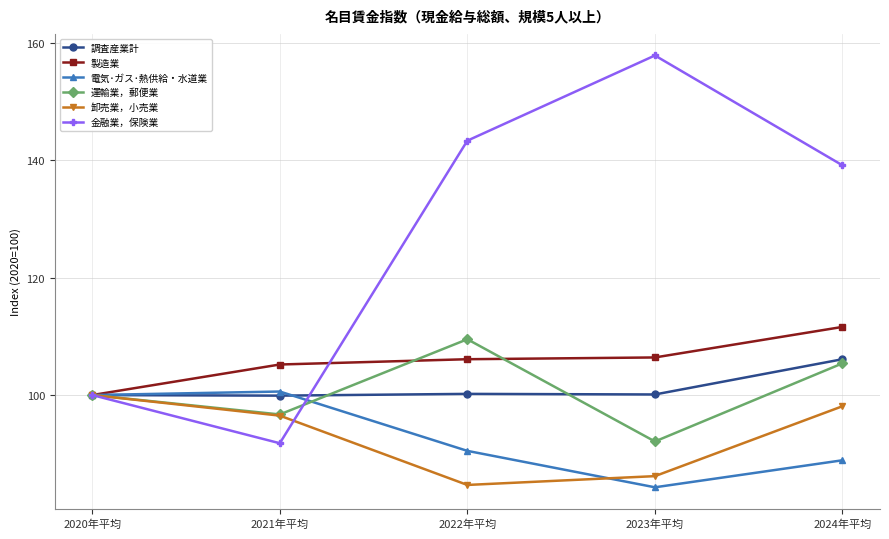

How many series are shown in this chart?

6